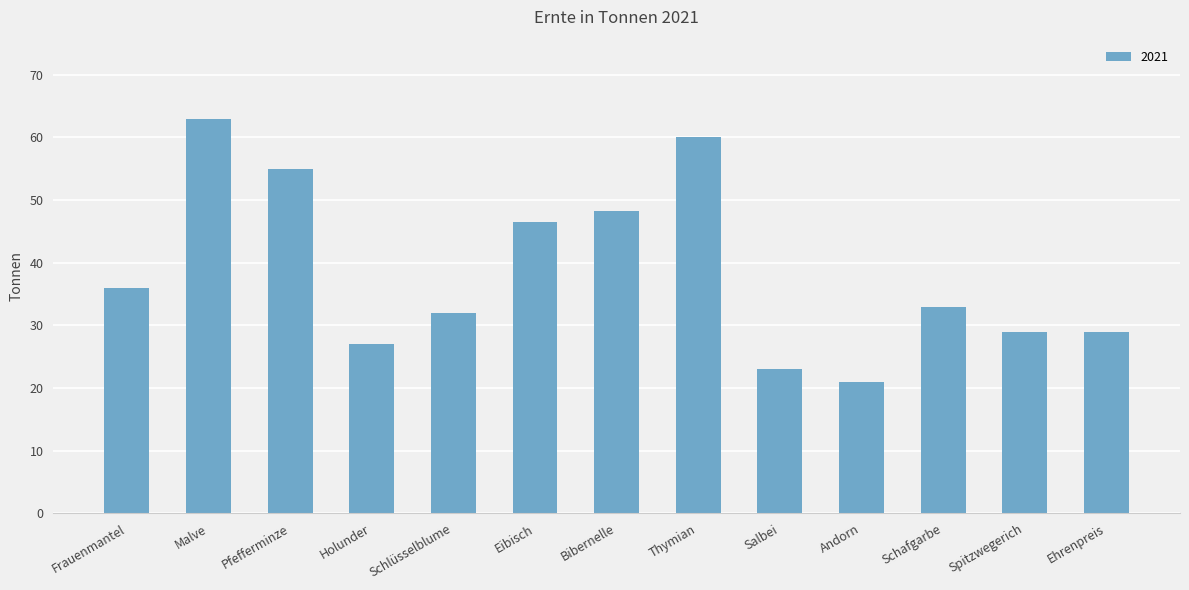

What is the minimum value shown in the chart?

21.0